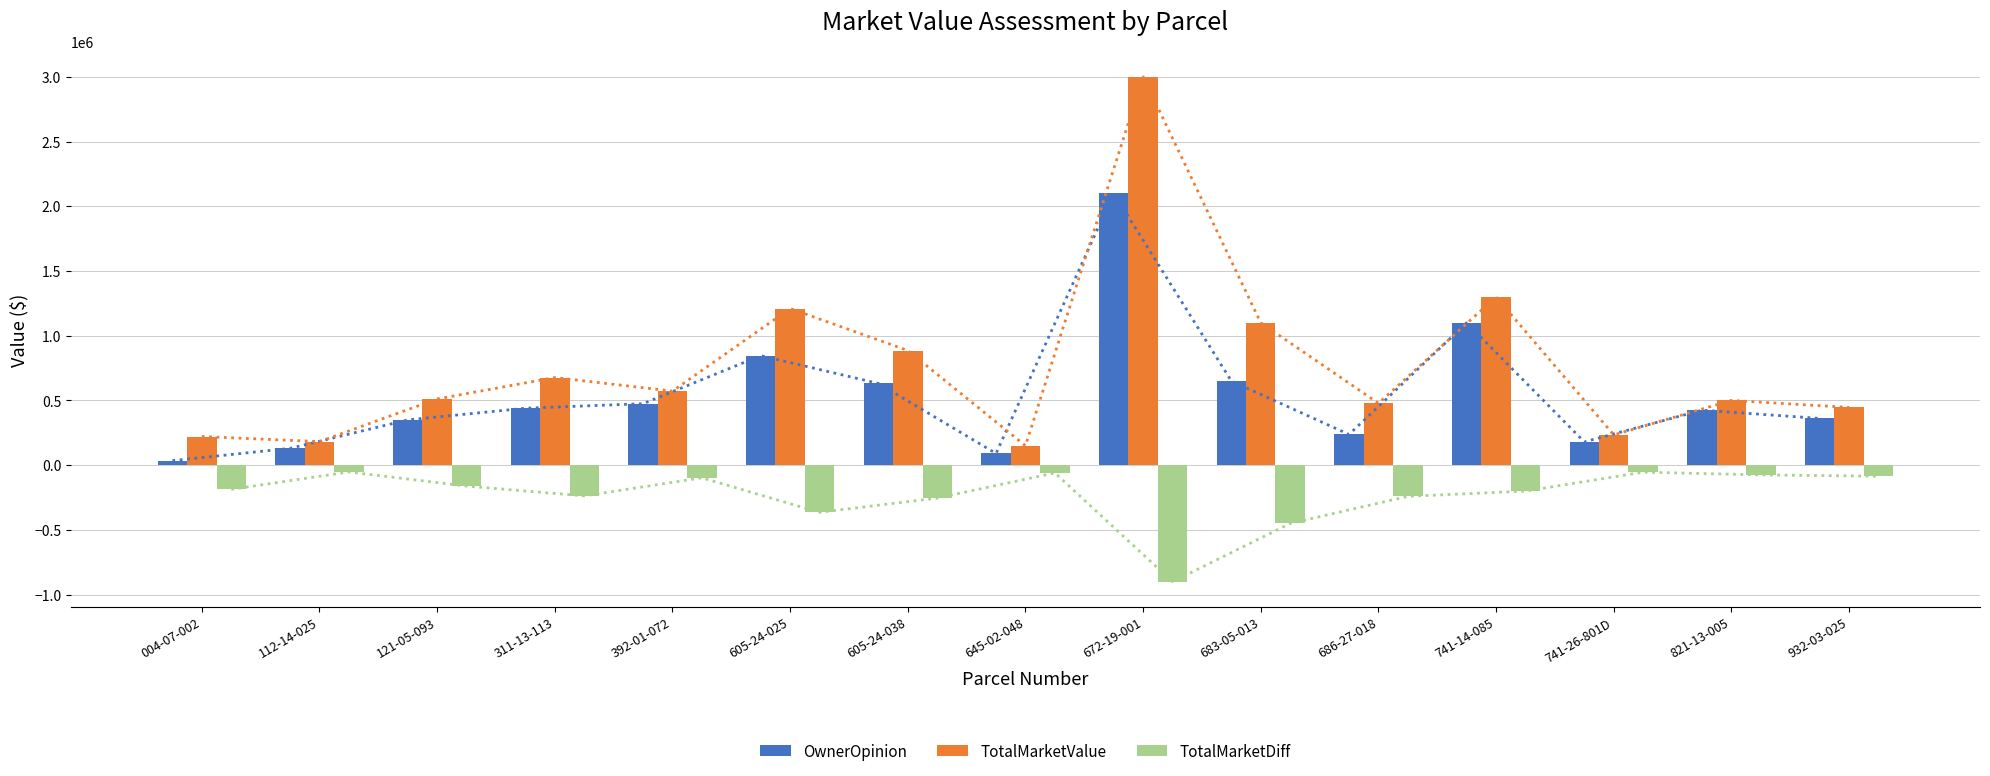

How many groups of bars are there?

15